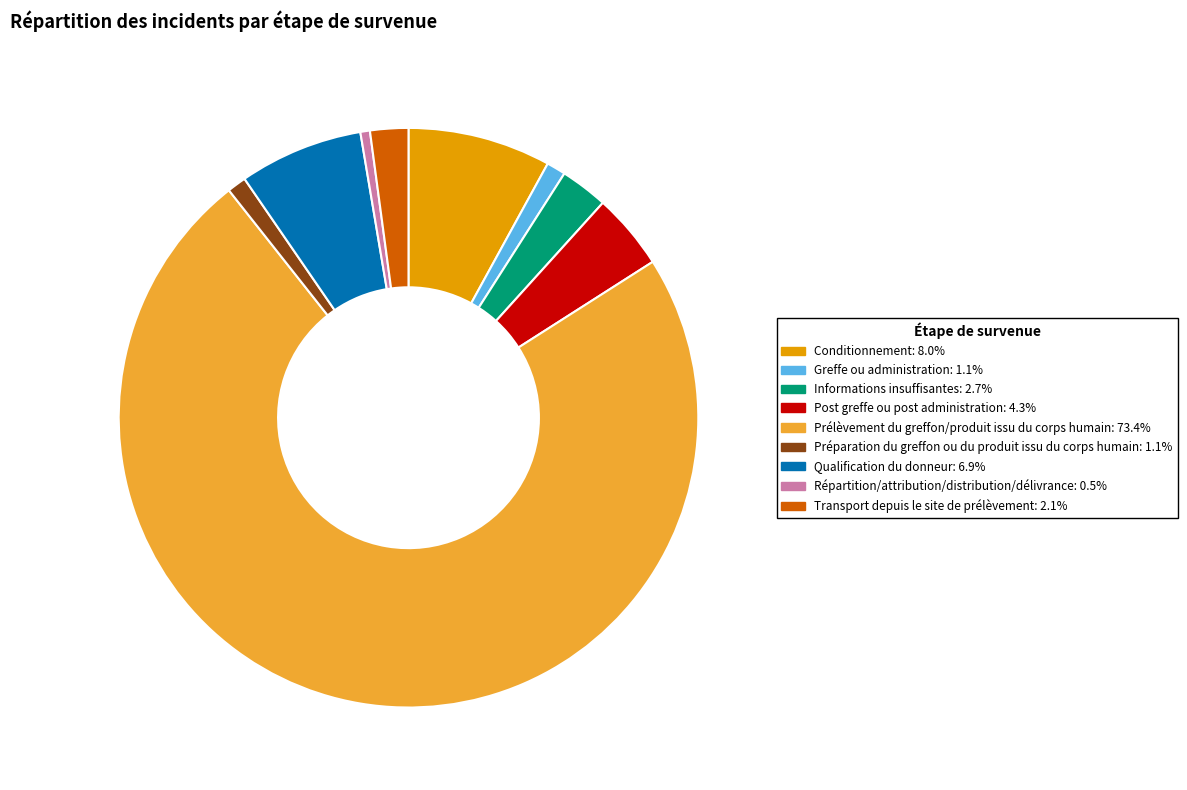

Does Conditionnement: 8.0% account for over 50% of the chart?

No